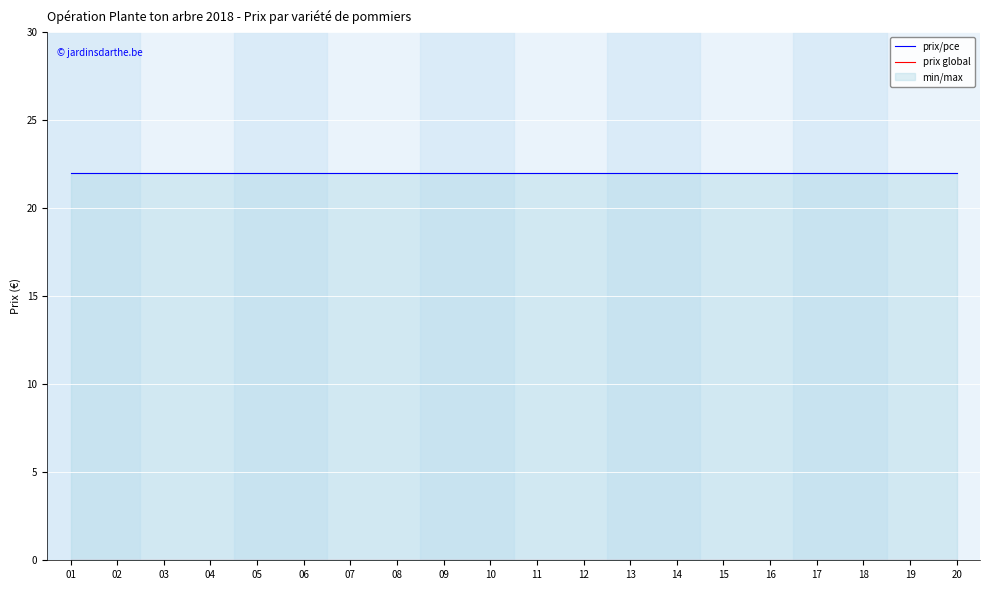

Reading left to right, extract all data points from this chart.

prix/pce: 22	22	22	22	22	22	22	22	22	22	22	22	22	22	22	22	22	22	22	22
prix global: 0	0	0	0	0	0	0	0	0	0	0	0	0	0	0	0	0	0	0	0